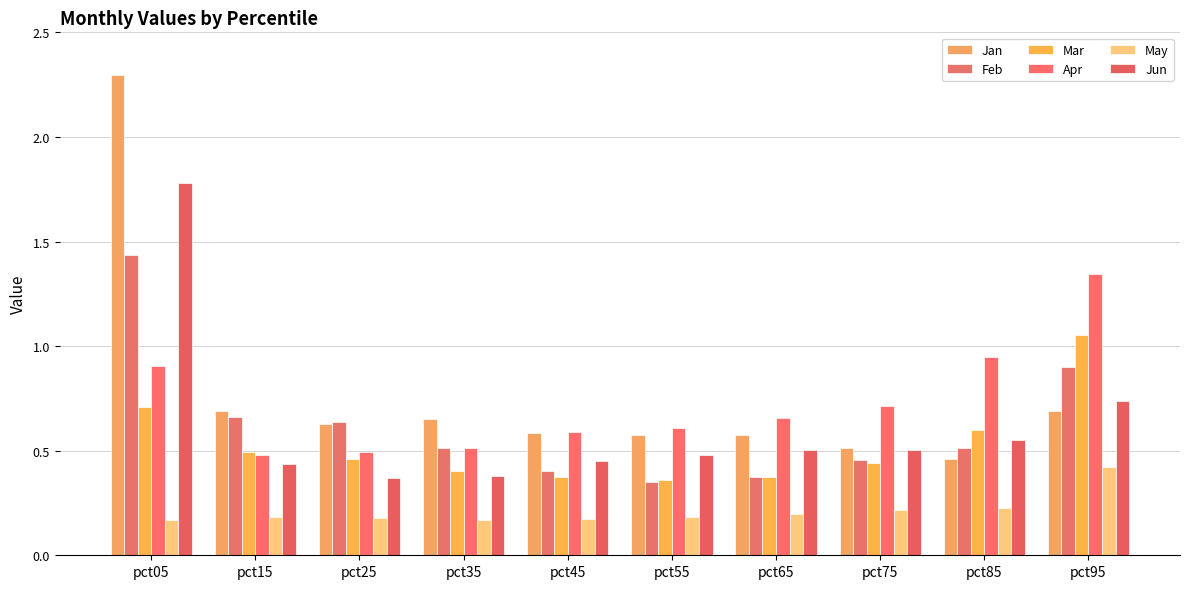

At how many categories does at least one series exceed 0?

10